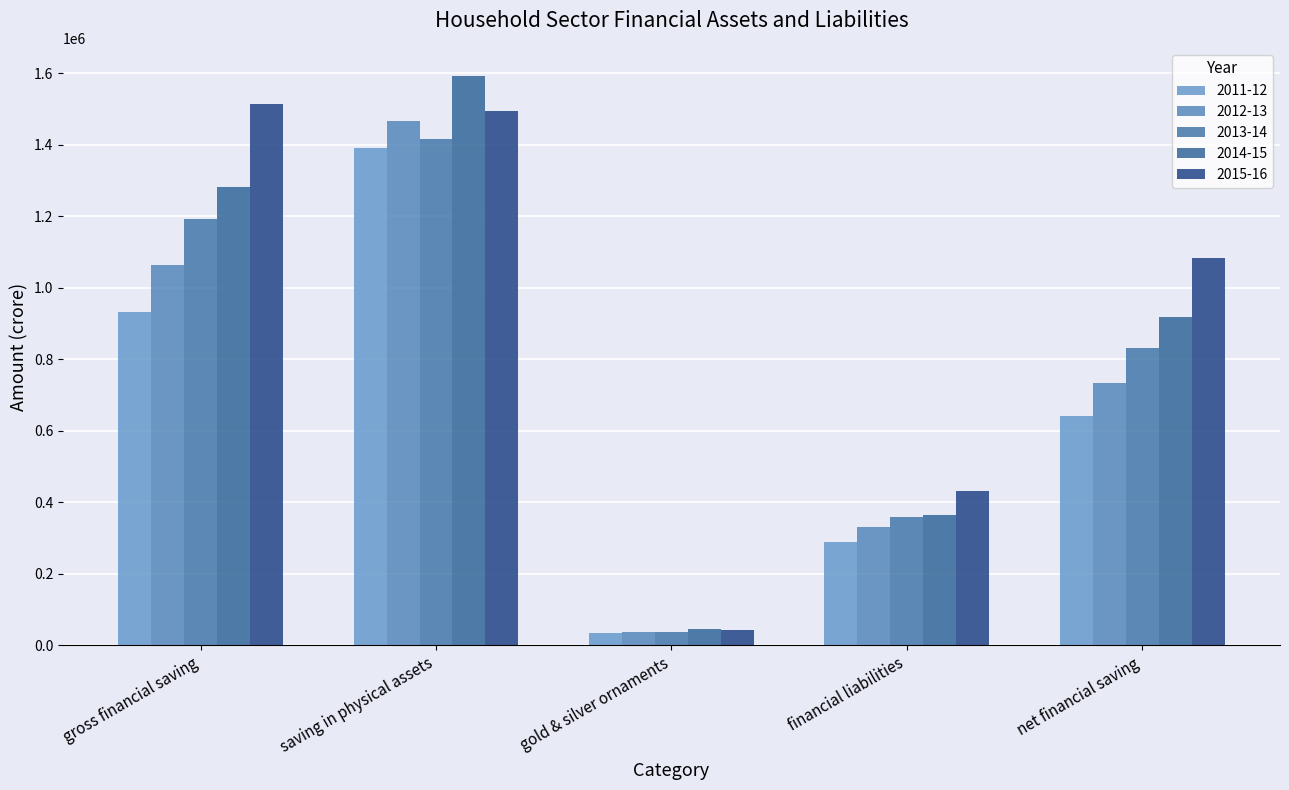

Count the number of categories in the chart.

5